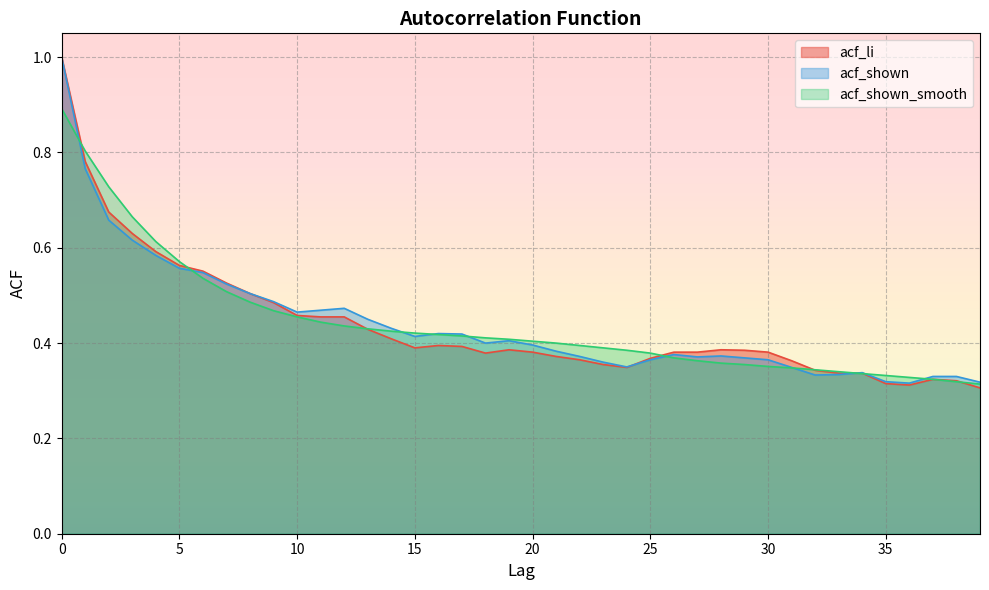

List the series in order of their overall mean, highest first.

acf_shown_smooth, acf_shown, acf_li